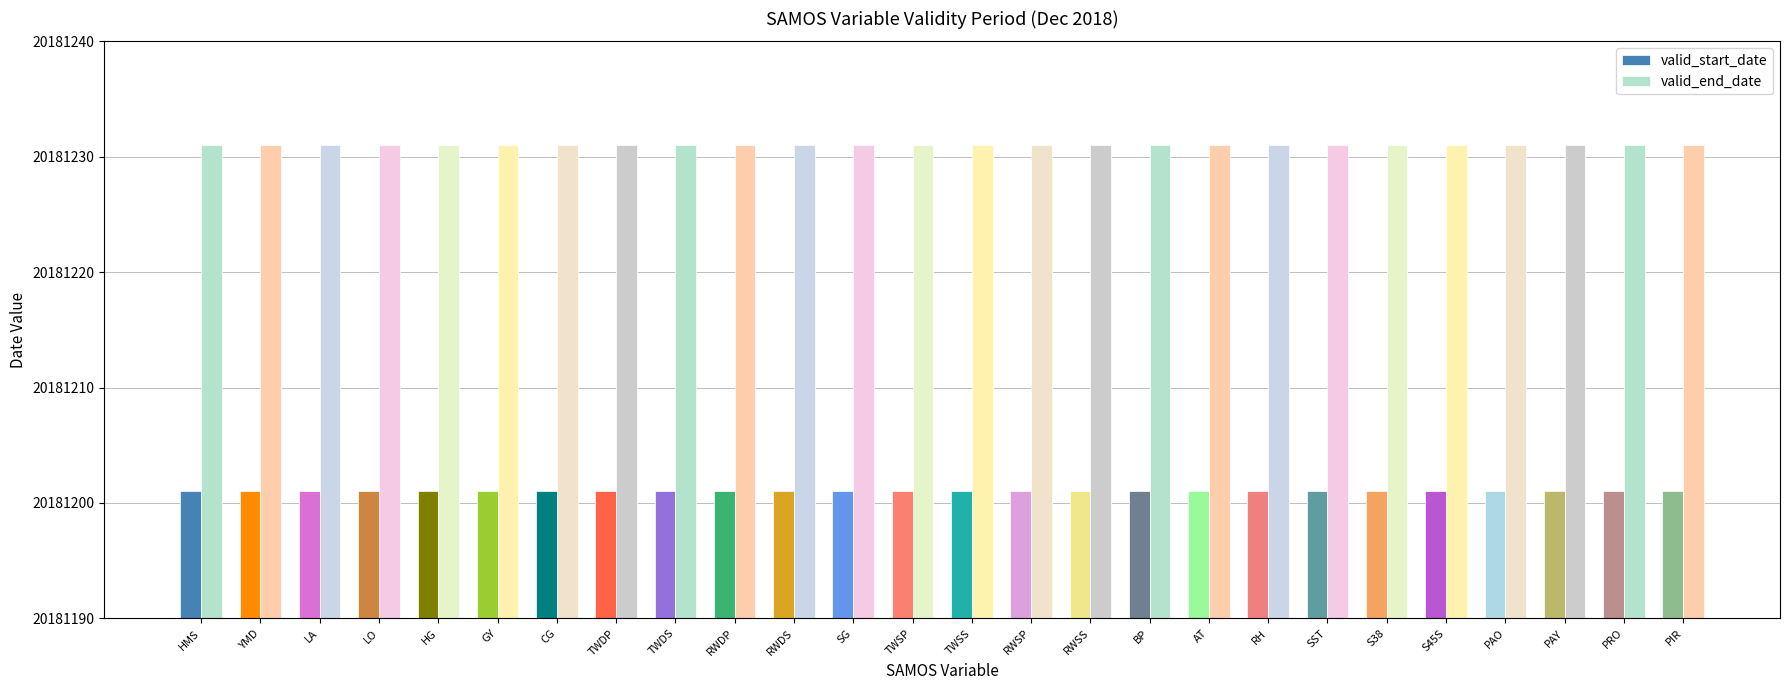

How many data points does each series have?

26